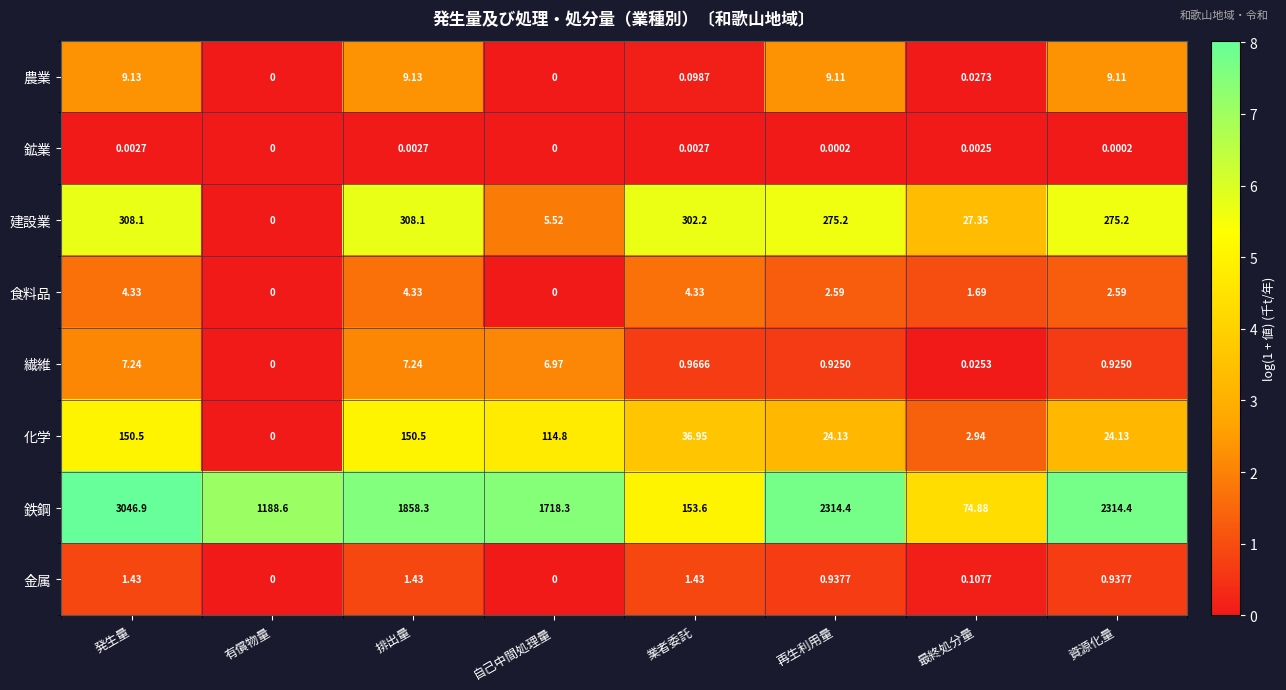

Which category has the highest value across all series?

発生量